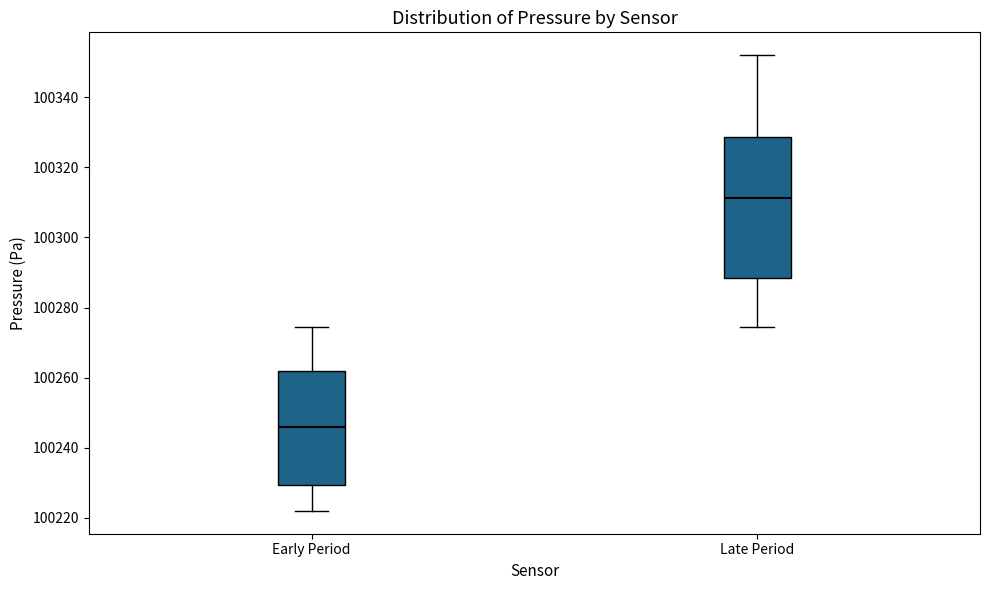

Which box is the tallest, from its lower edge to its upper edge?

Late Period